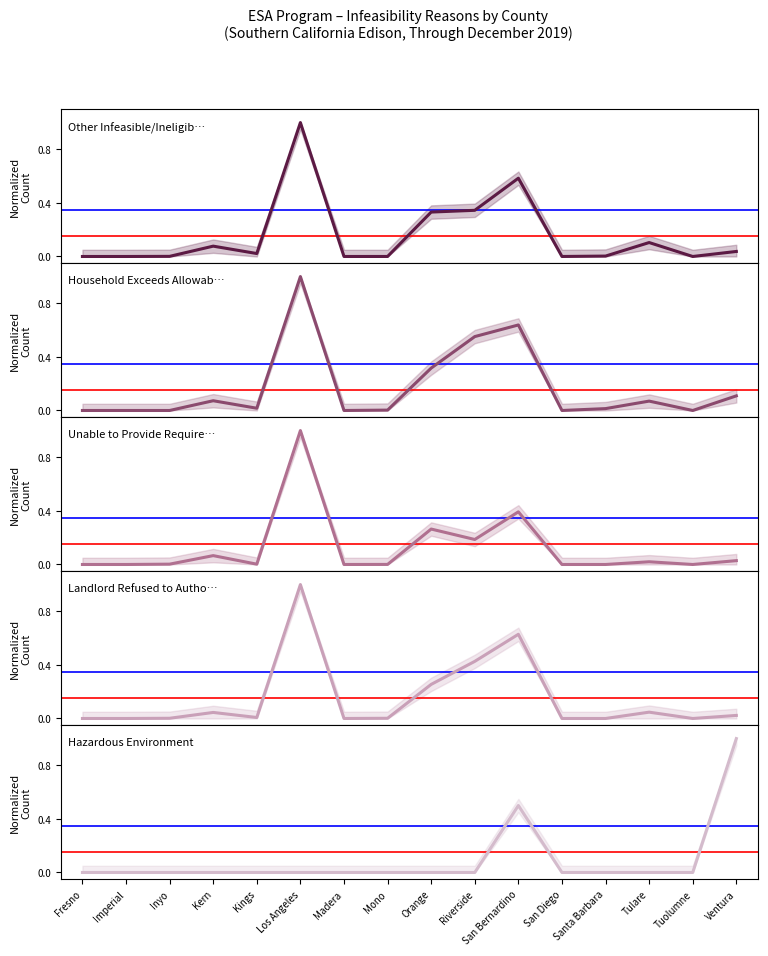

Reading left to right, list all the values displayed in this chart.

Other Infeasible/Ineligible: Fresno=0.0	Imperial=0.0	Inyo=0.0	Kern=0.1	Kings=0.0	Los Angeles=1.0	Madera=0.0	Mono=0.0	Orange=0.3	Riverside=0.3	San Bernardino=0.6	San Diego=0.0	Santa Barbara=0.0	Tulare=0.1	Tuolumne=0.0	Ventura=0.0
Household Exceeds Allowable Limits: Fresno=0.0	Imperial=0.0	Inyo=0.0	Kern=0.1	Kings=0.0	Los Angeles=1.0	Madera=0.0	Mono=0.0	Orange=0.3	Riverside=0.6	San Bernardino=0.6	San Diego=0.0	Santa Barbara=0.0	Tulare=0.1	Tuolumne=0.0	Ventura=0.1
Unable to Provide Required Documentation: Fresno=0.0	Imperial=0.0	Inyo=0.0	Kern=0.1	Kings=0.0	Los Angeles=1.0	Madera=0.0	Mono=0.0	Orange=0.3	Riverside=0.2	San Bernardino=0.4	San Diego=0.0	Santa Barbara=0.0	Tulare=0.0	Tuolumne=0.0	Ventura=0.0
Landlord Refused to Authorize Participation: Fresno=0.0	Imperial=0.0	Inyo=0.0	Kern=0.0	Kings=0.0	Los Angeles=1.0	Madera=0.0	Mono=0.0	Orange=0.3	Riverside=0.4	San Bernardino=0.6	San Diego=0.0	Santa Barbara=0.0	Tulare=0.0	Tuolumne=0.0	Ventura=0.0
Hazardous Environment: Fresno=0.0	Imperial=0.0	Inyo=0.0	Kern=0.0	Kings=0.0	Los Angeles=0.0	Madera=0.0	Mono=0.0	Orange=0.0	Riverside=0.0	San Bernardino=0.5	San Diego=0.0	Santa Barbara=0.0	Tulare=0.0	Tuolumne=0.0	Ventura=1.0